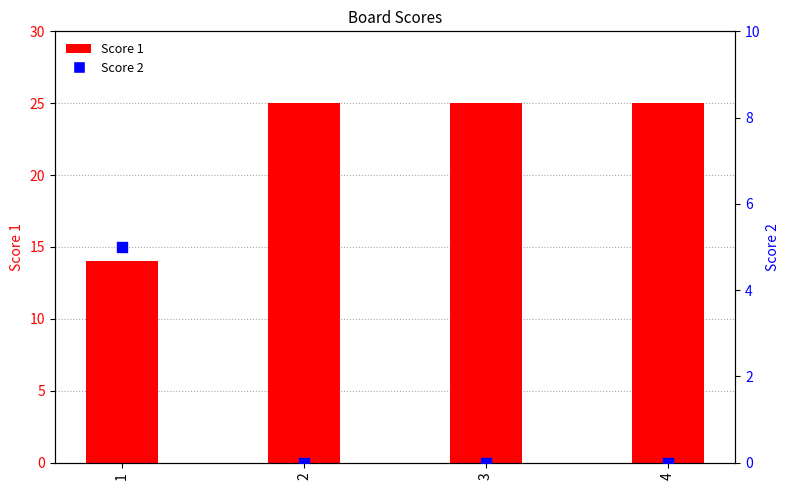

At how many categories does at least one series exceed 14?

3